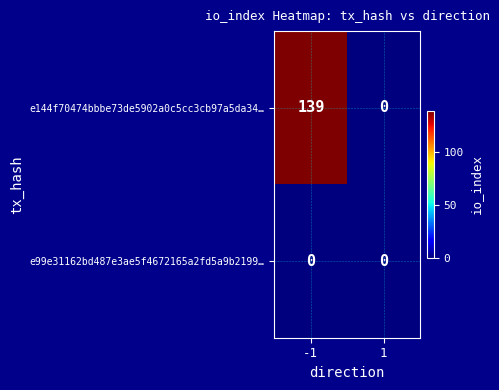

Which series has the largest range (max minus min)?

e144f70474bbbe73de5902a0c5cc3cb97a5da34…